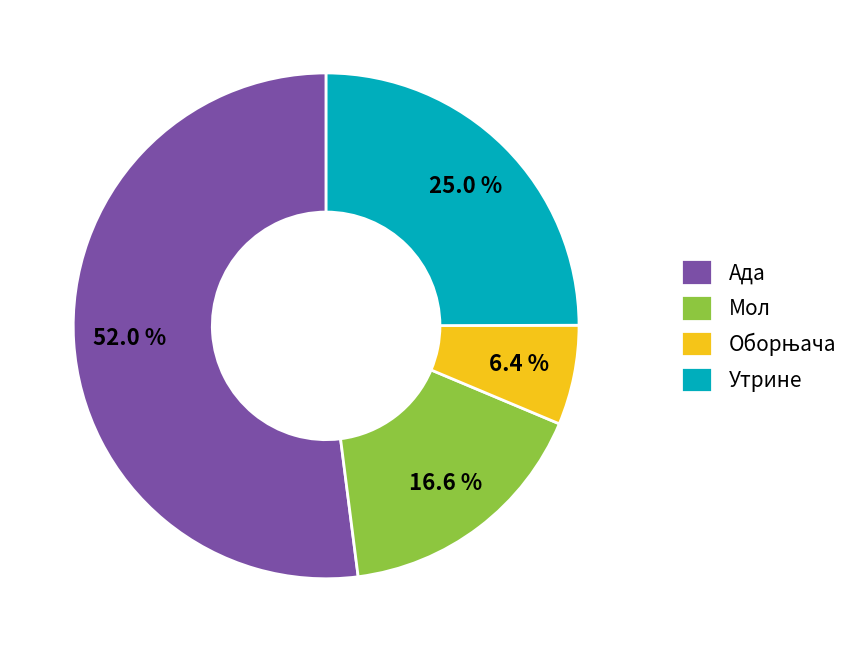

Which slice represents more than half of the pie?

Ада